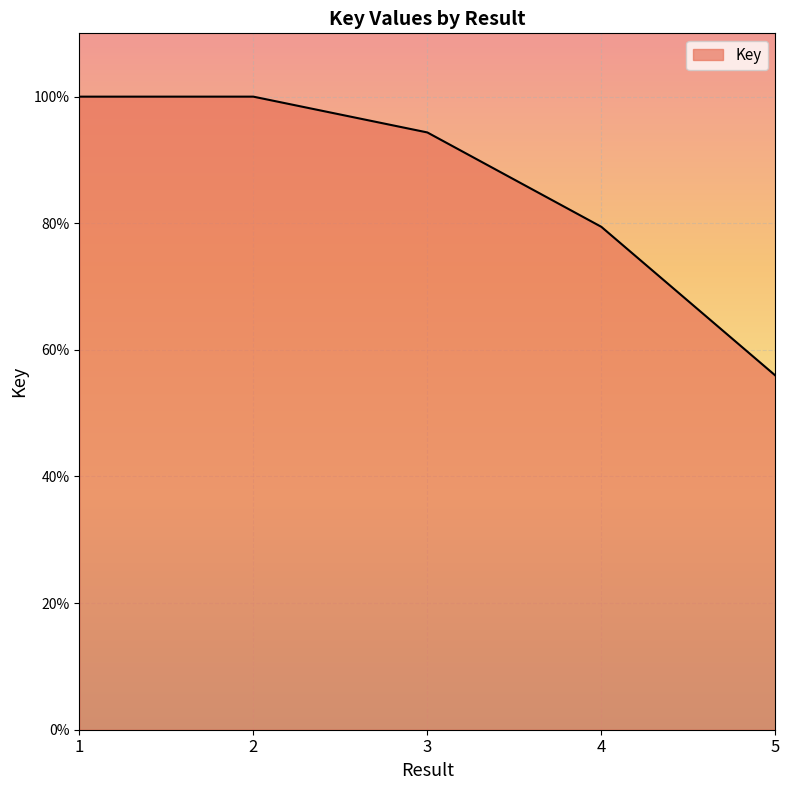

Is it true that the value at 4 is 41.7?

False